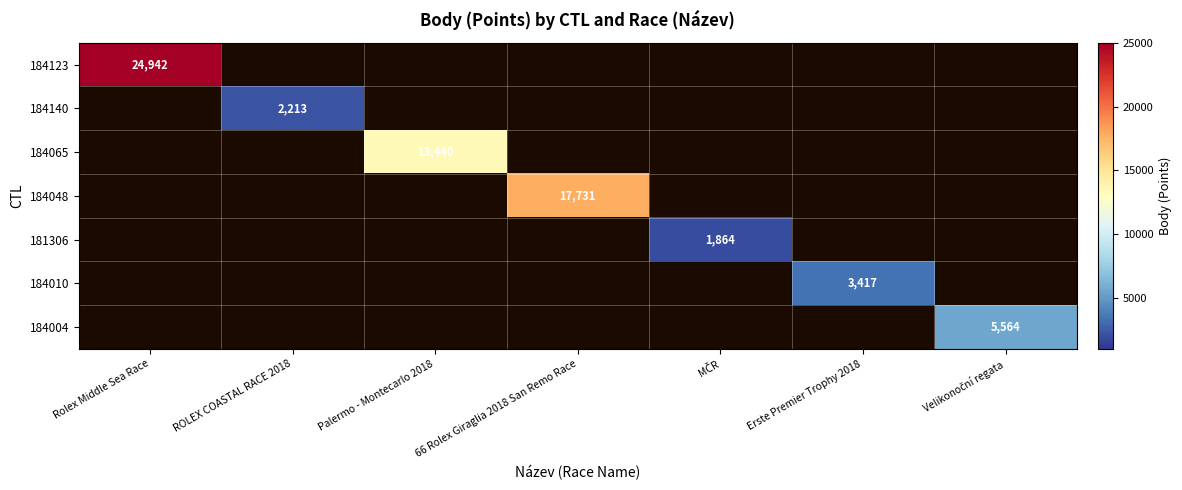

What is the difference between the 184004 values at Rolex Middle Sea Race and Velikonoční regata?

5564